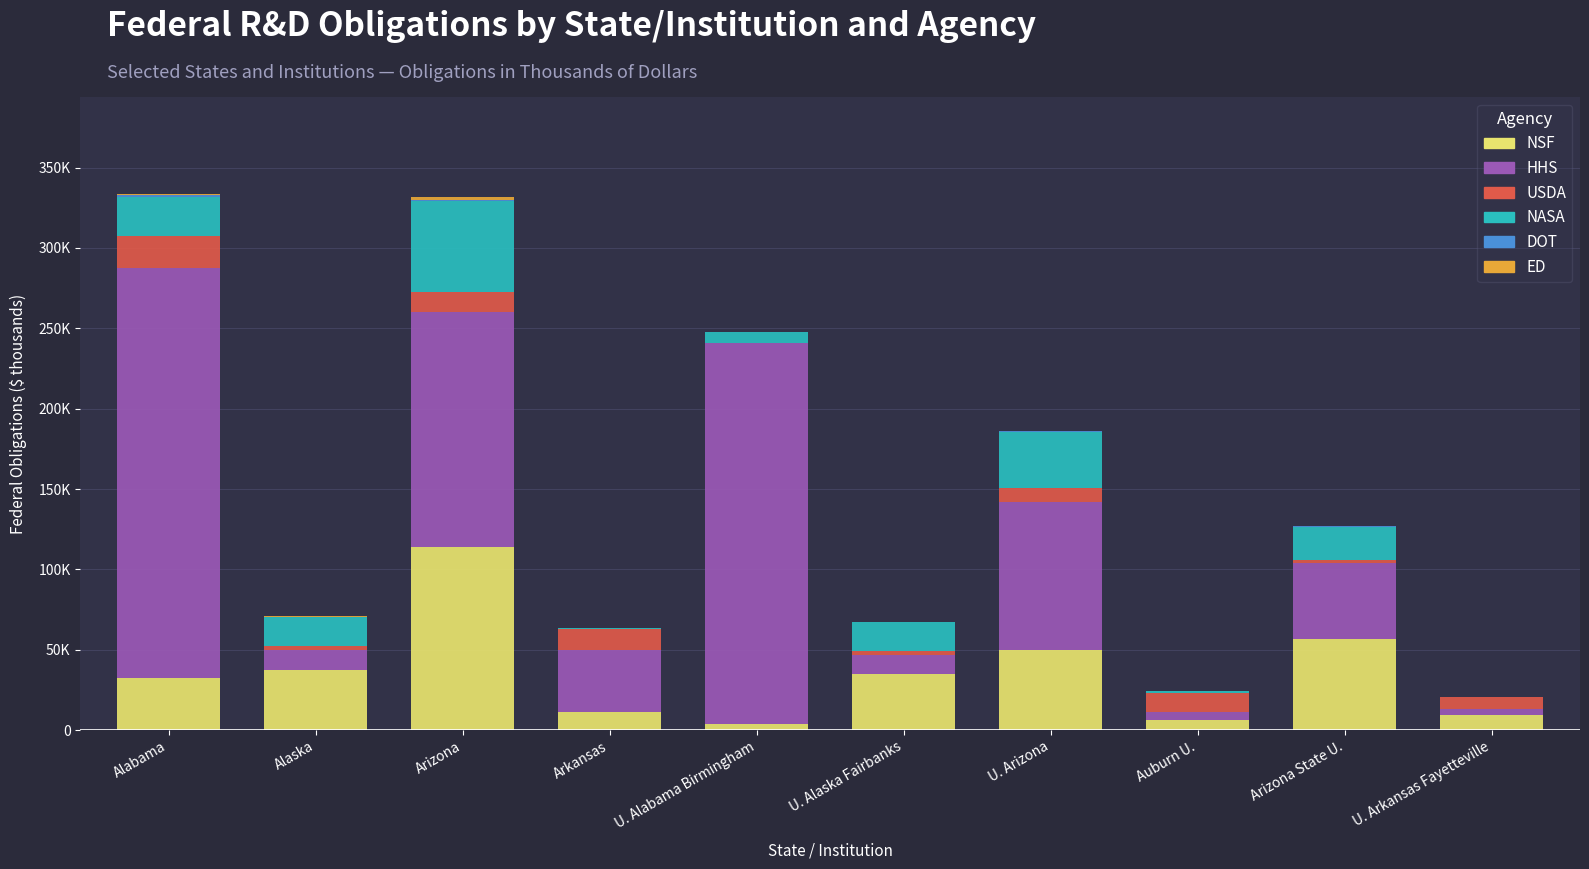

Rank the series by their maximum value, from highest to lowest.

HHS, NSF, NASA, USDA, ED, DOT